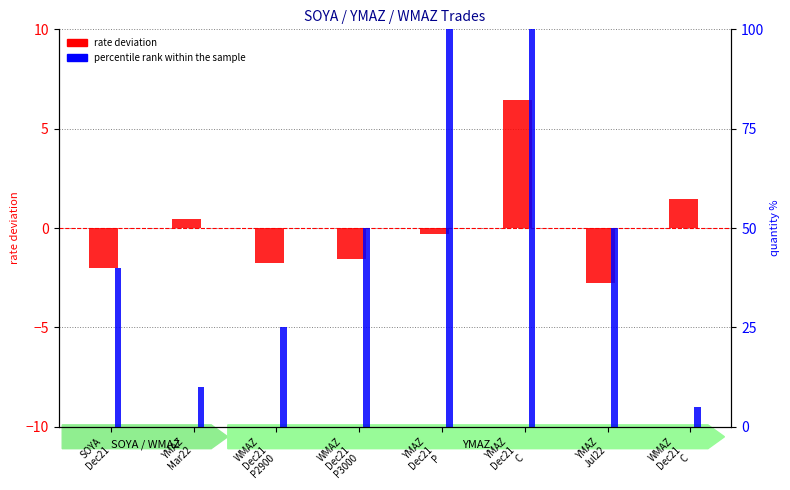

What is the difference between the maximum and minimum values in the percentile rank within the sample series?

95.0